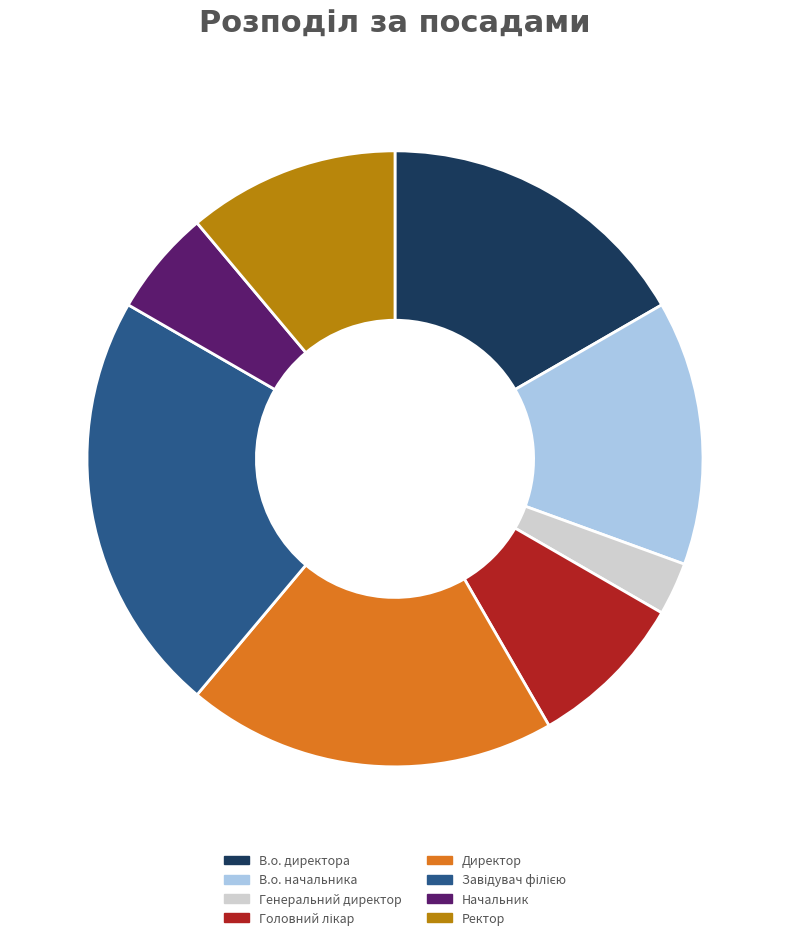

Is there any slice that represents more than half of the pie?

No